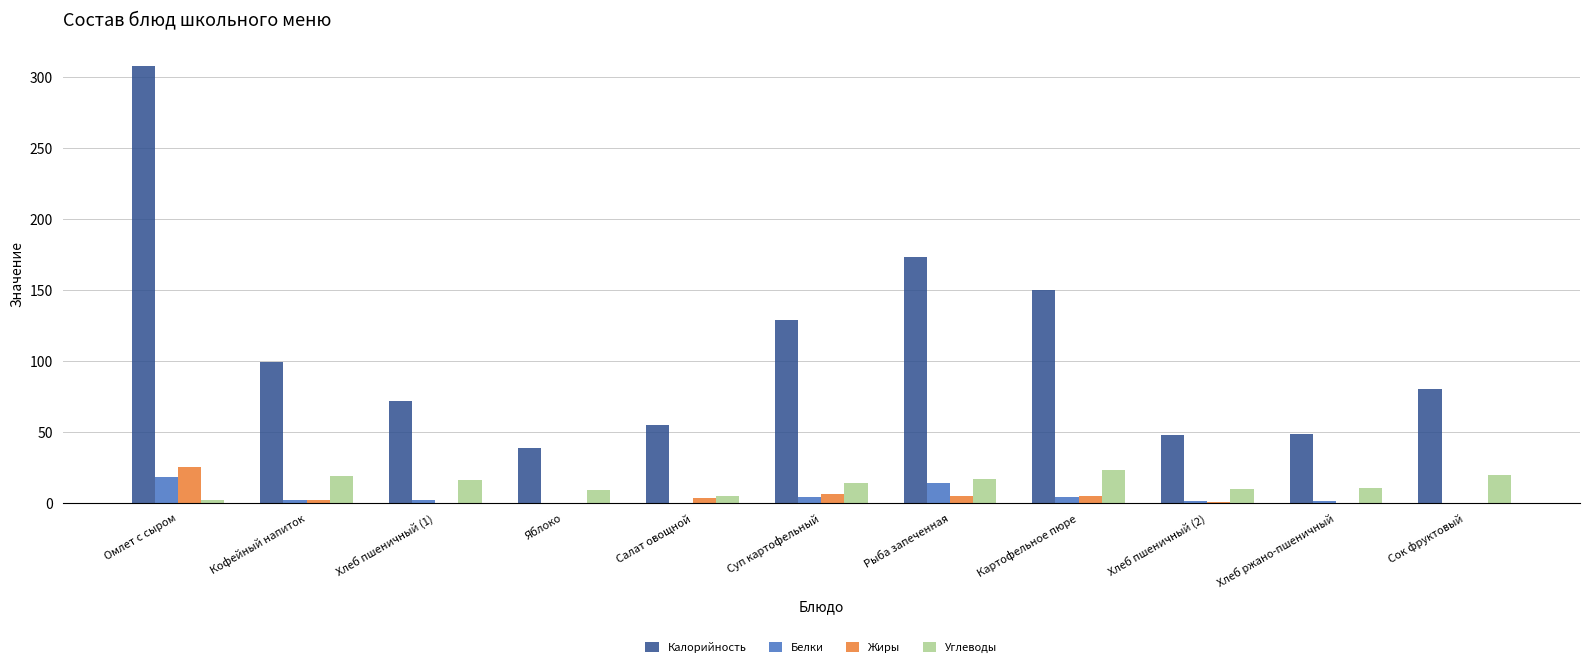

Which category has the highest value across all series?

Омлет с сыром